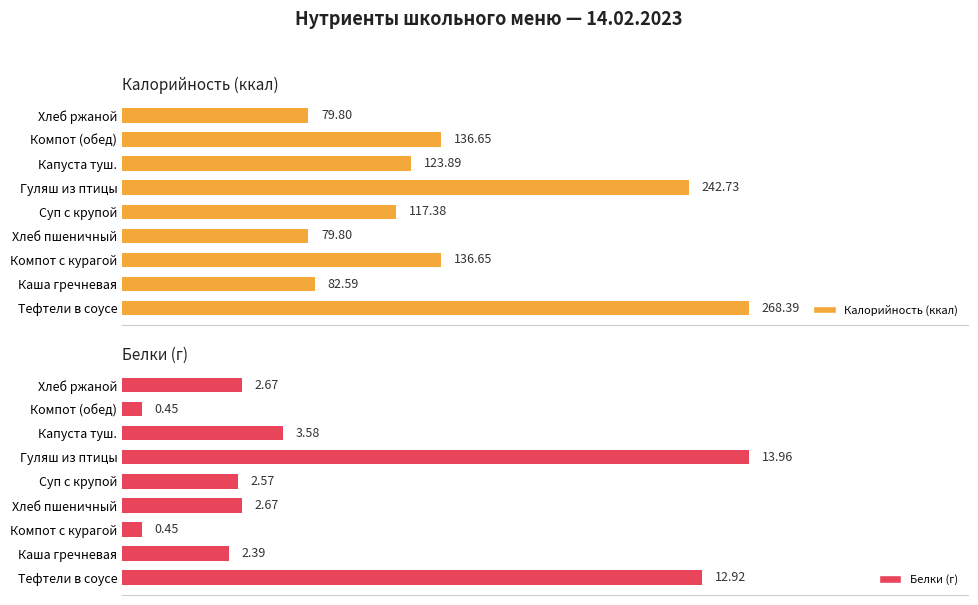

At which label is Белки (г) closest to 7?

Капуста туш.